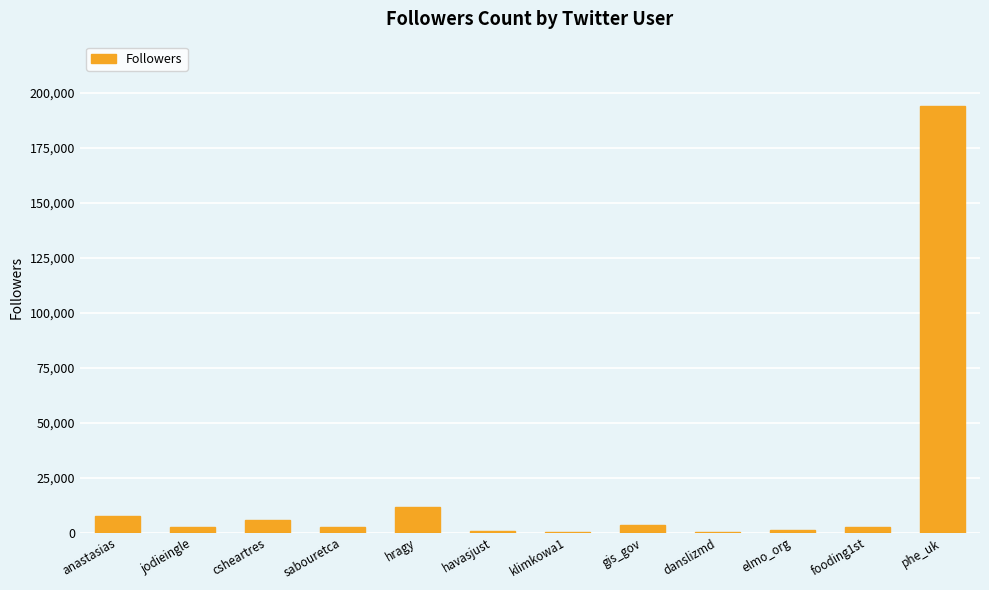

Which category has the highest value across all series?

phe_uk